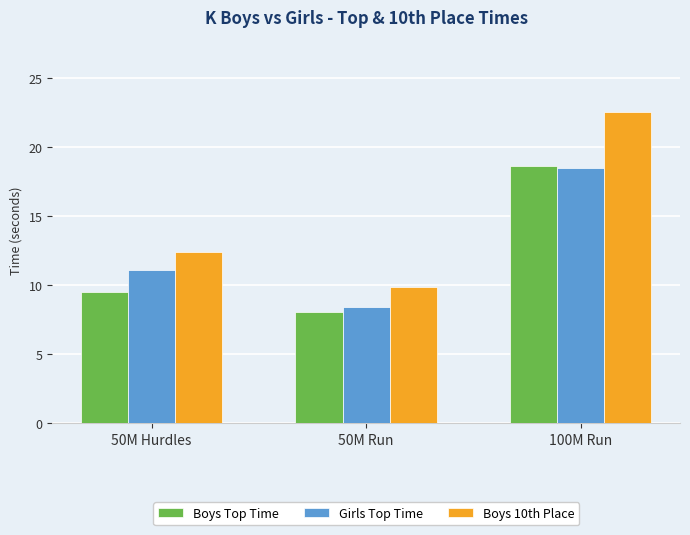

Rank the categories by Girls Top Time value from highest to lowest.

100M Run, 50M Hurdles, 50M Run